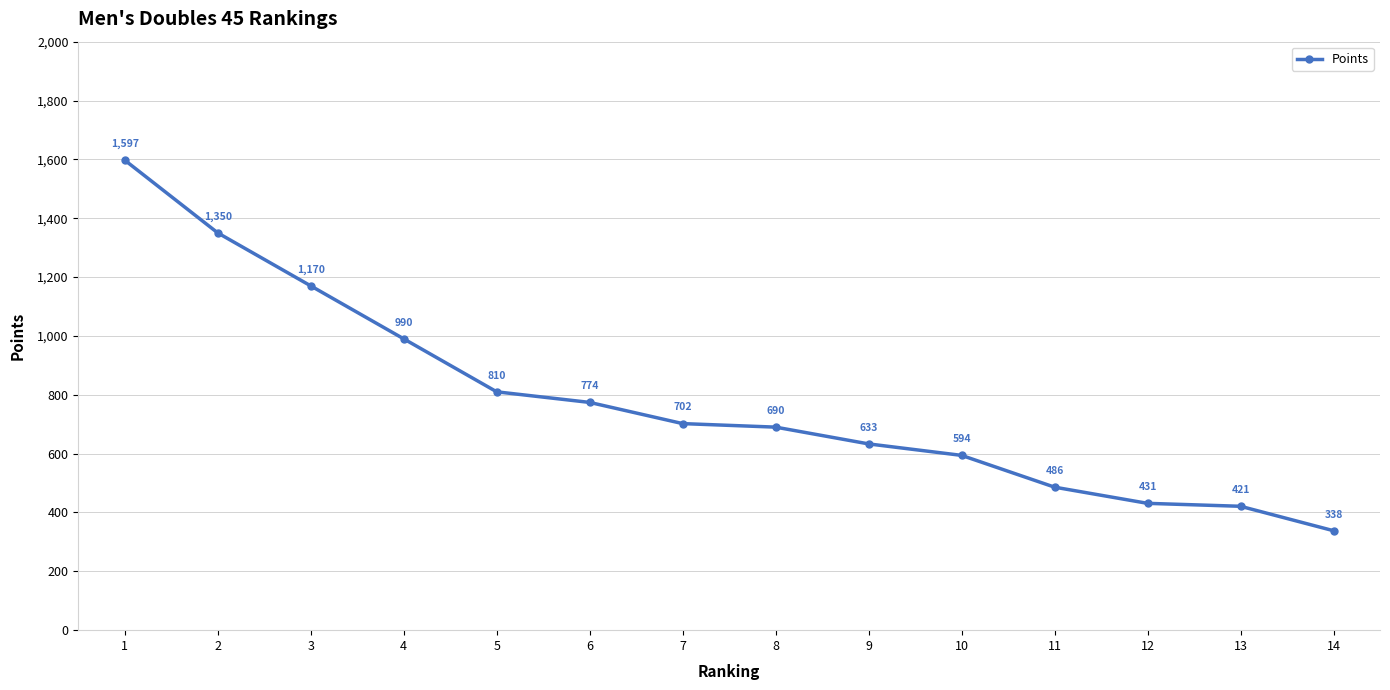

What is the sum of all values?

10986